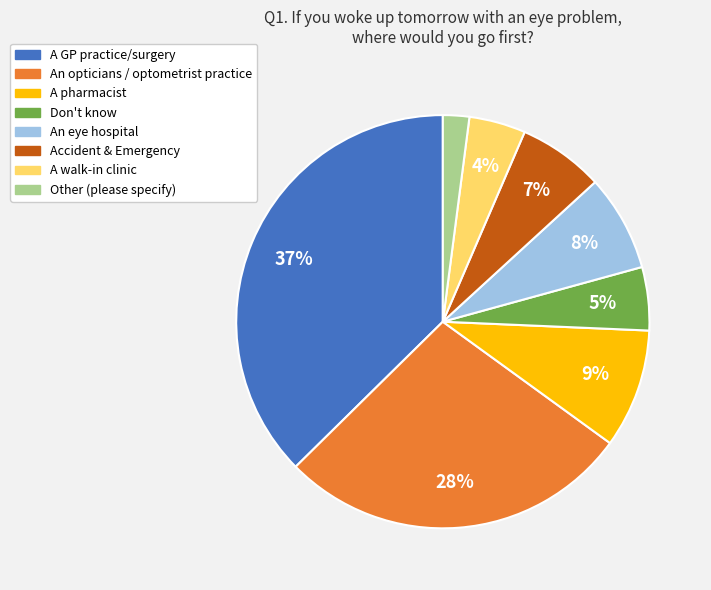

What percentage is the An opticians / optometrist practice slice, to the nearest percent?

28%